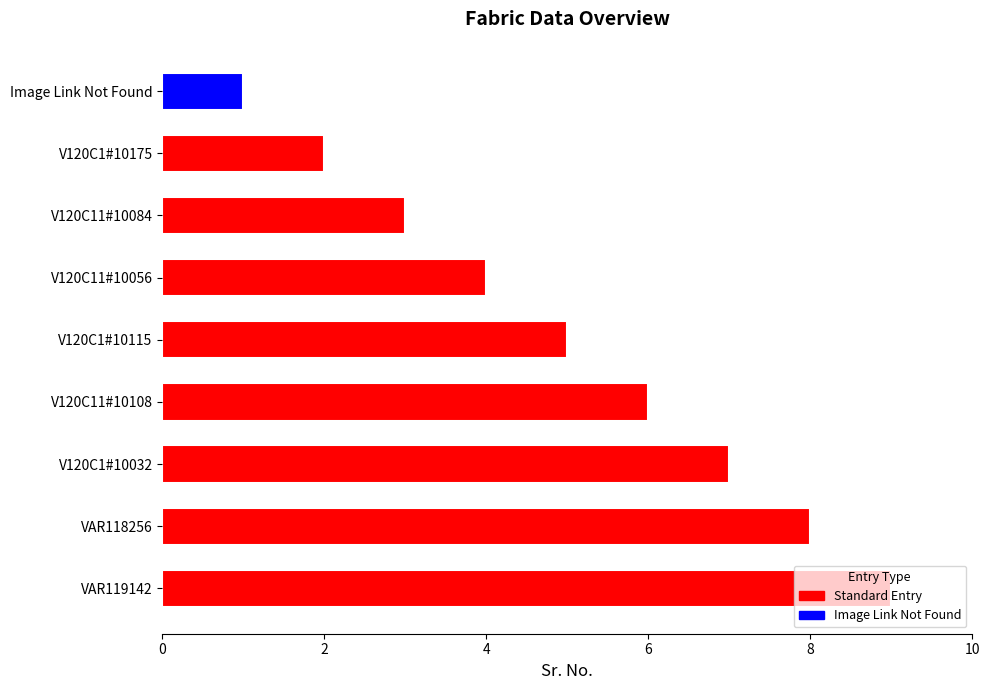

At which label is the value closest to 5?

V120C1#10115